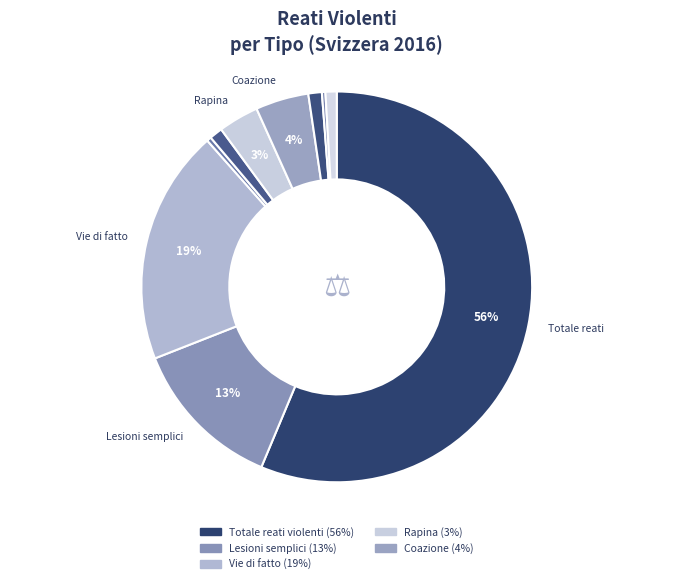

How many slices are in this pie chart?

10